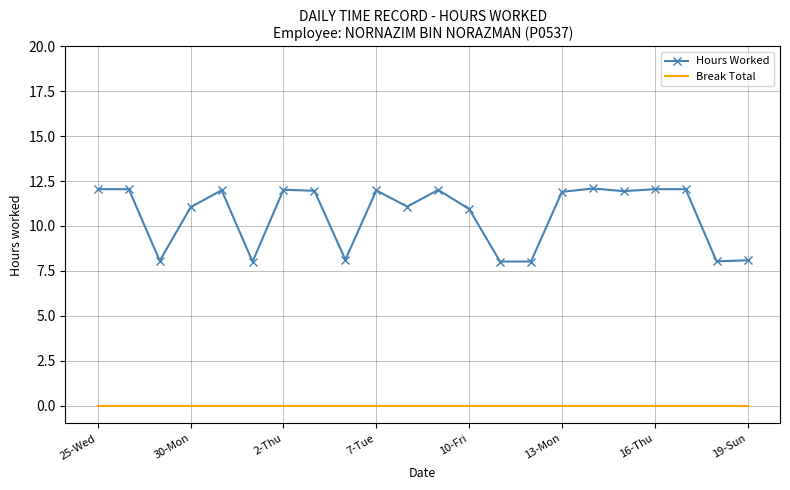

Which series has the widest spread of values?

Hours Worked